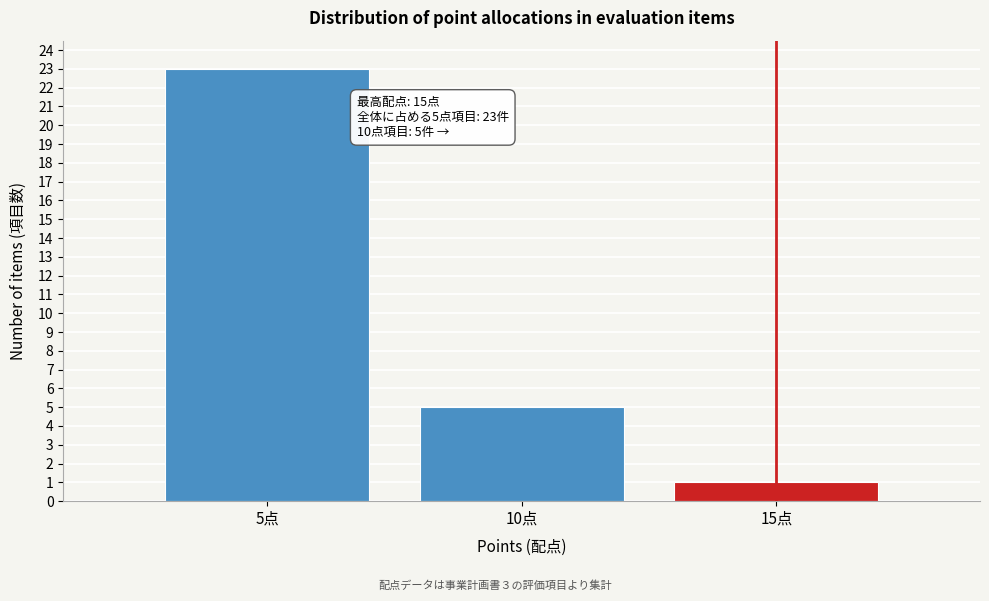

Reading left to right, what are all the values shown in this chart?

23	5	1